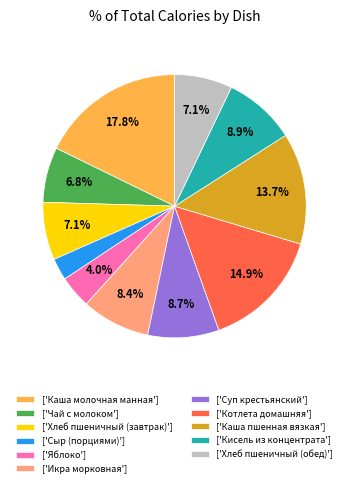

Is there any slice that represents more than half of the pie?

No